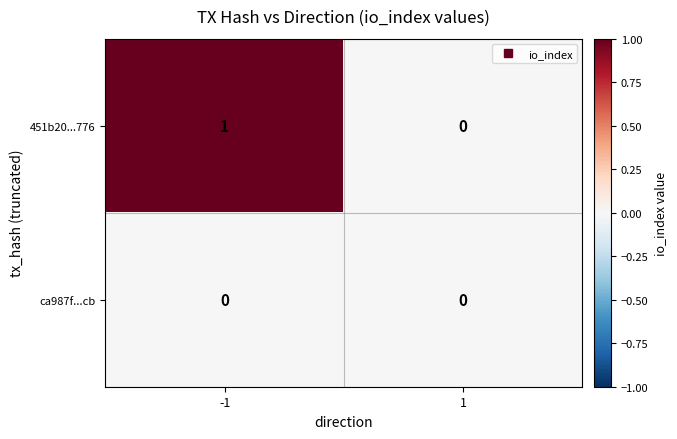

Is it true that ca987f...cb equals 0 at 1?

True